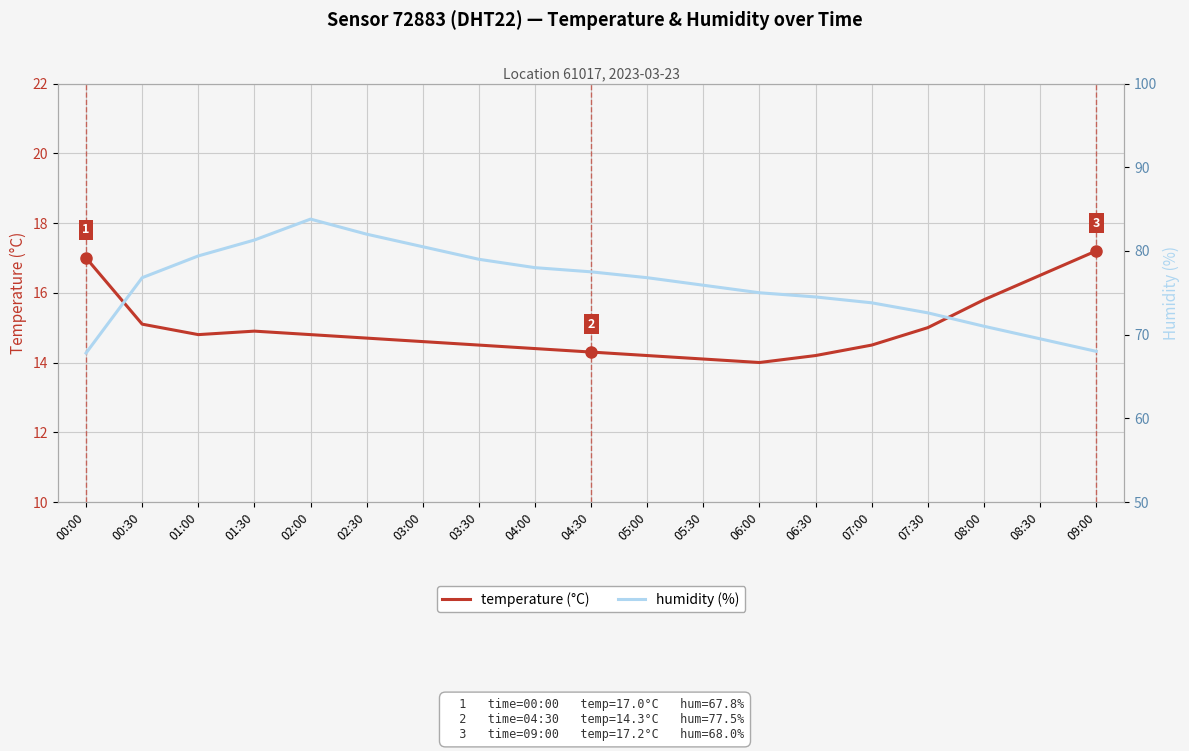

Which series has the largest range (max minus min)?

humidity